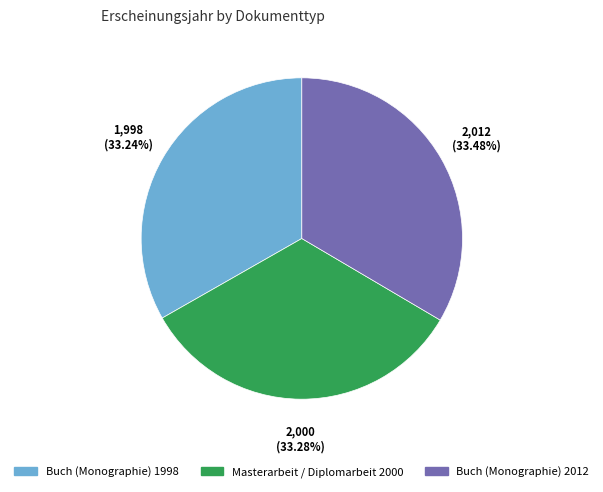

Is Masterarbeit / Diplomarbeit 2000 the majority of the pie?

No